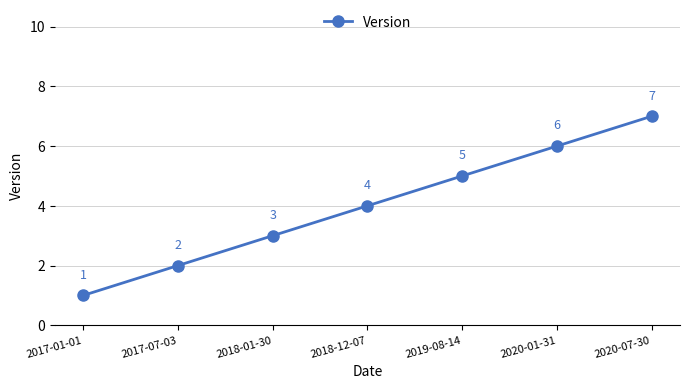

The chart shows a value of 3 at 2018-01-30. True or false?

True